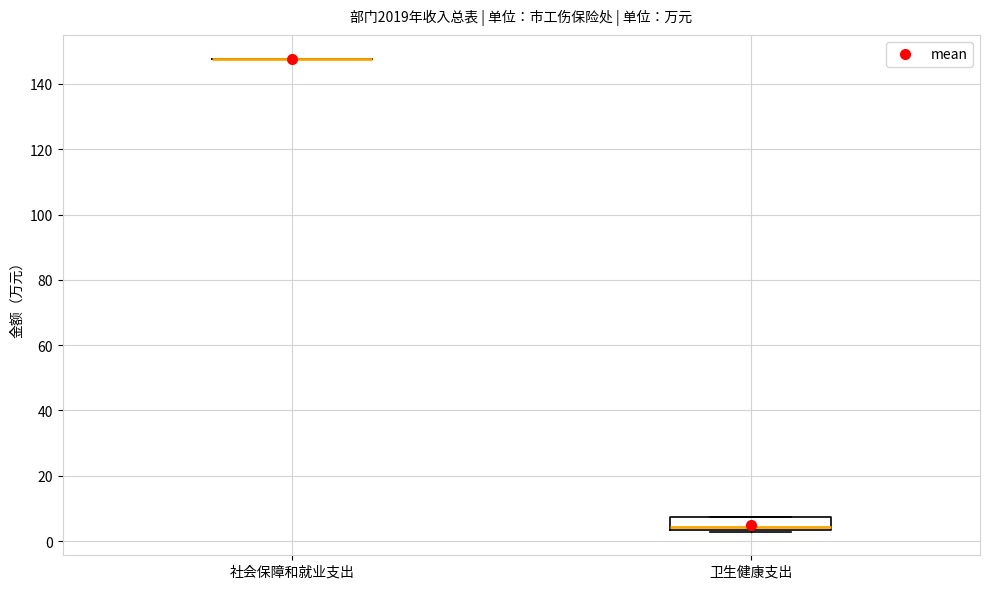

Reading left to right, read every box against the y-axis: the position of its median line, the range the box covers, and the ends of its whiskers. The values are not printed on the chart, so give them approximately, as read against the axis.

社会保障和就业支出: box collapsed to a line at 148, whiskers 148 to 148
卫生健康支出: median 4 (just above the box's lower edge), box 4 to 8, whiskers 2 to 8